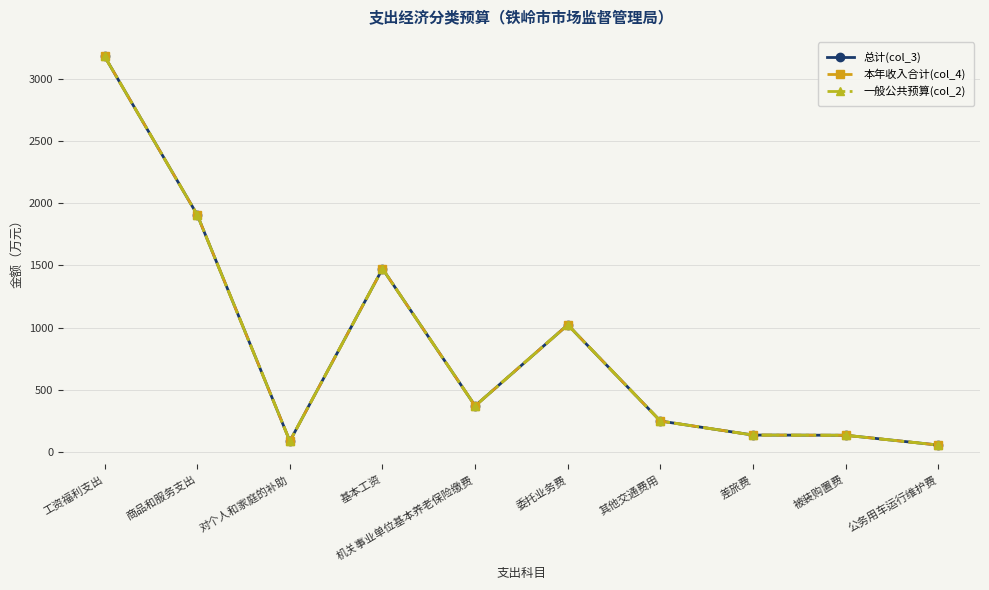

At which category is the sum across all series the highest?

工资福利支出